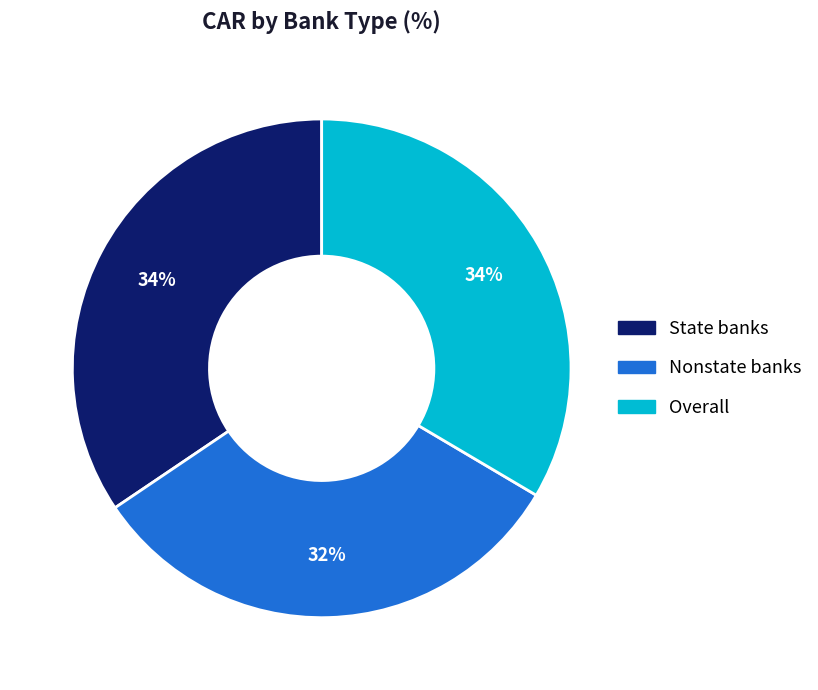

To the nearest percent, what is the average slice percentage?

33%